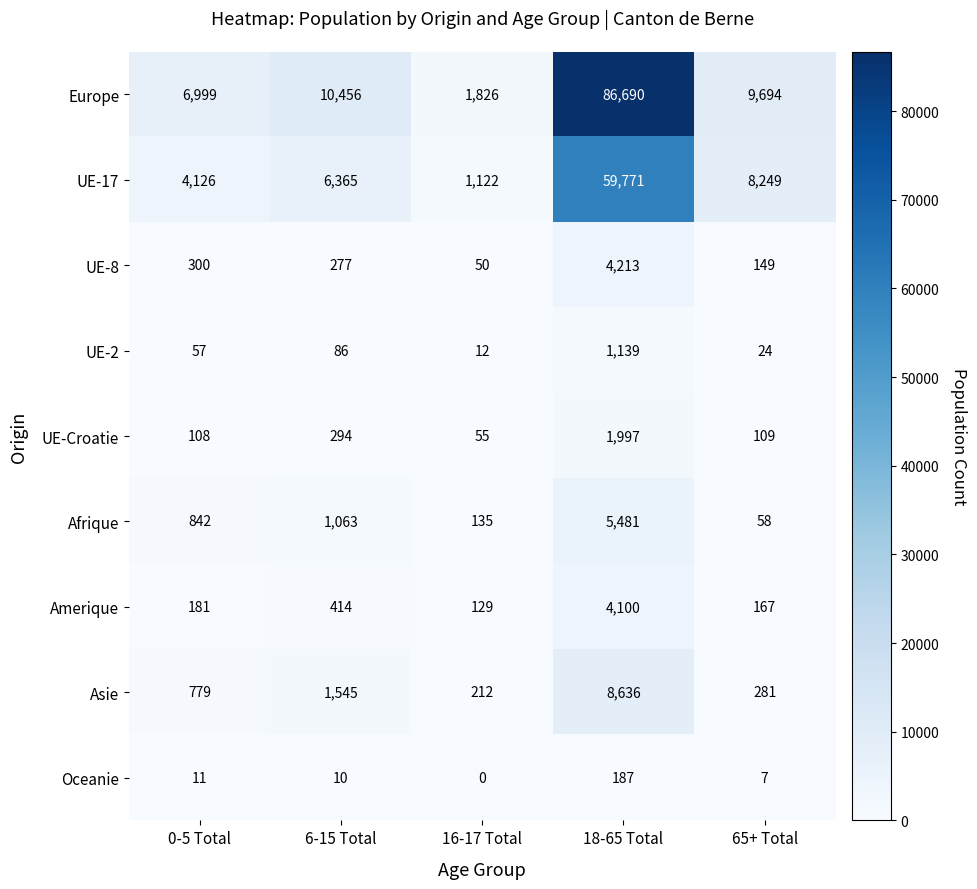

List the series in order of their peak value, highest first.

Europe, UE-17, Asie, Afrique, UE-8, Amerique, UE-Croatie, UE-2, Oceanie